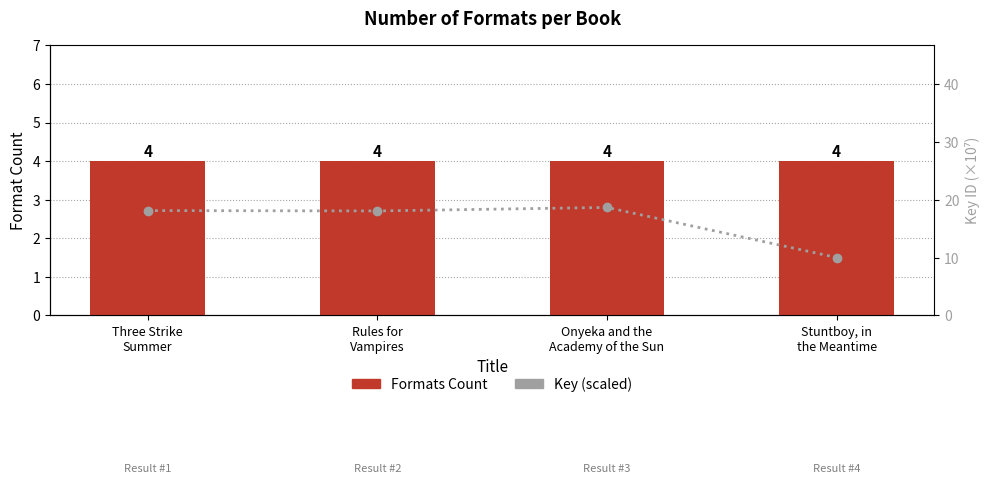

What position from the left is Three Strike
Summer?

1